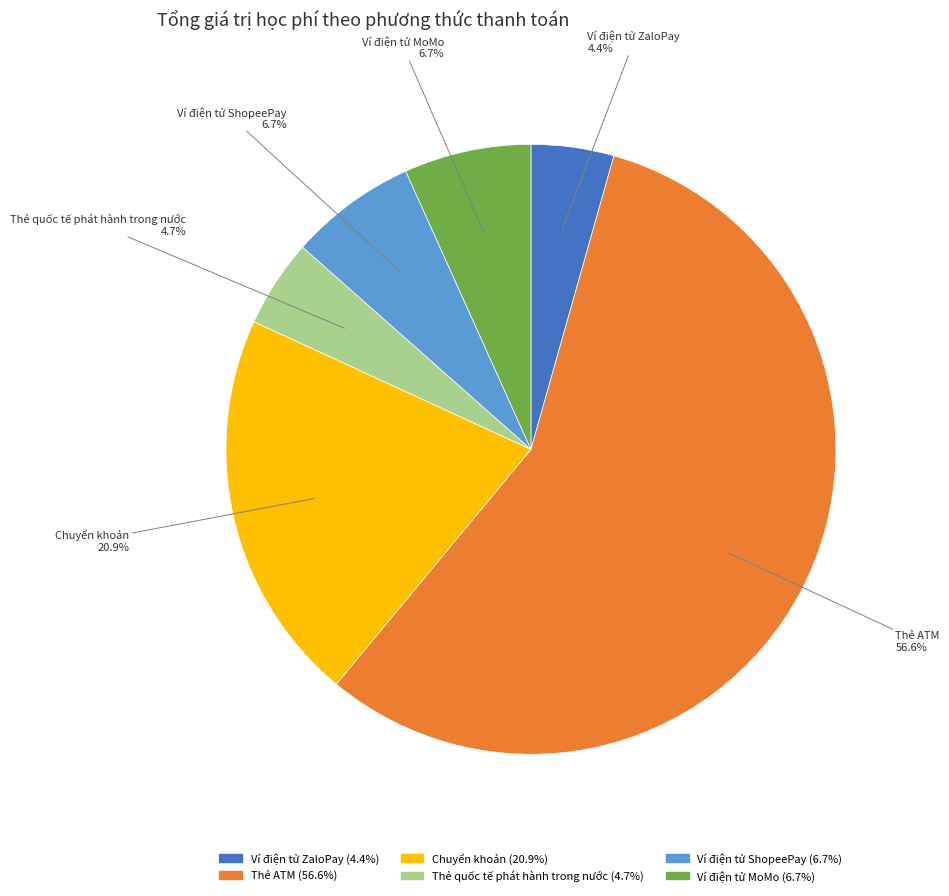

Does any single category account for the majority?

Yes